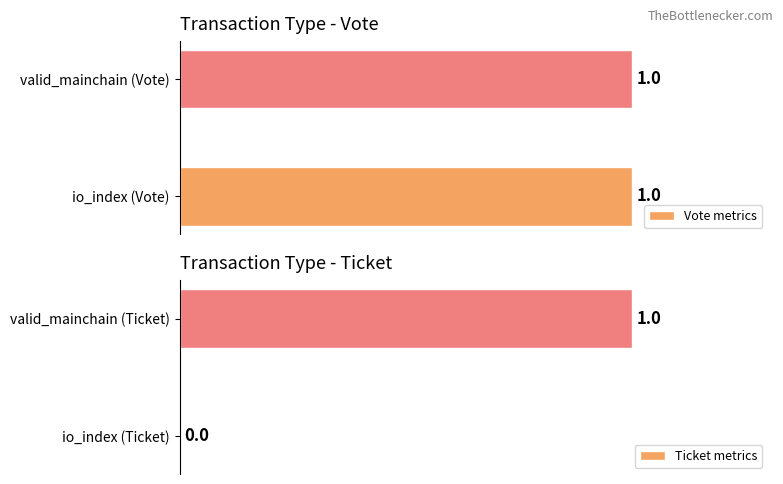

Which series has the widest spread of values?

Ticket metrics